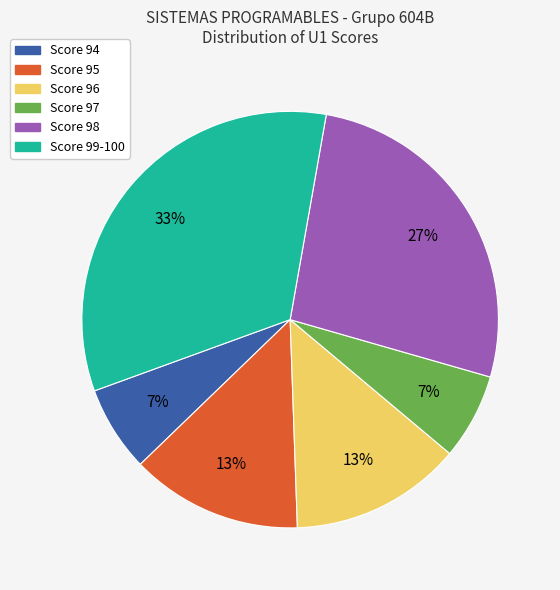

Count the number of slices in the pie.

6